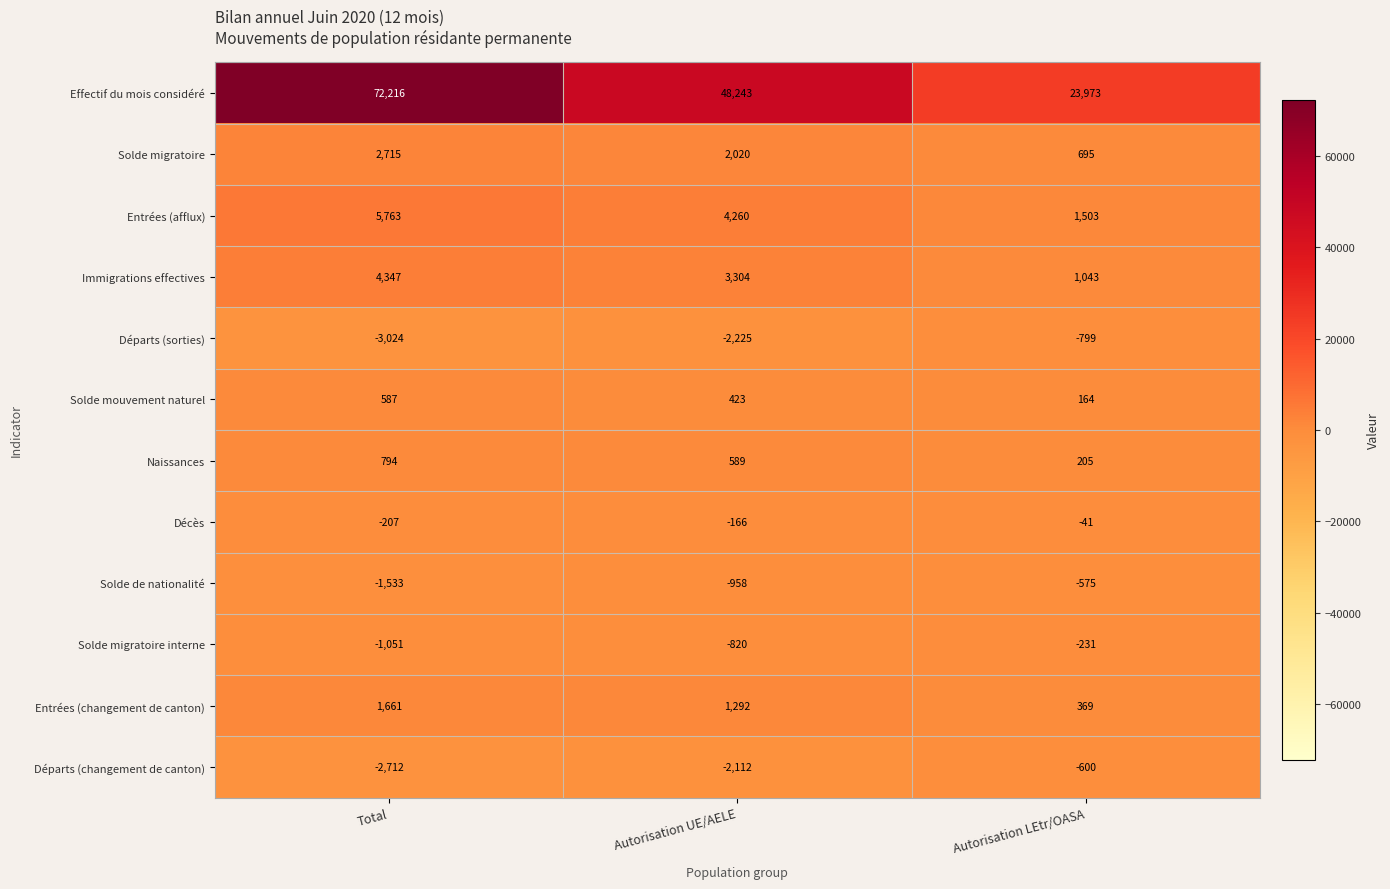

Which series changed the most between Total and Autorisation UE/AELE?

Effectif du mois considéré